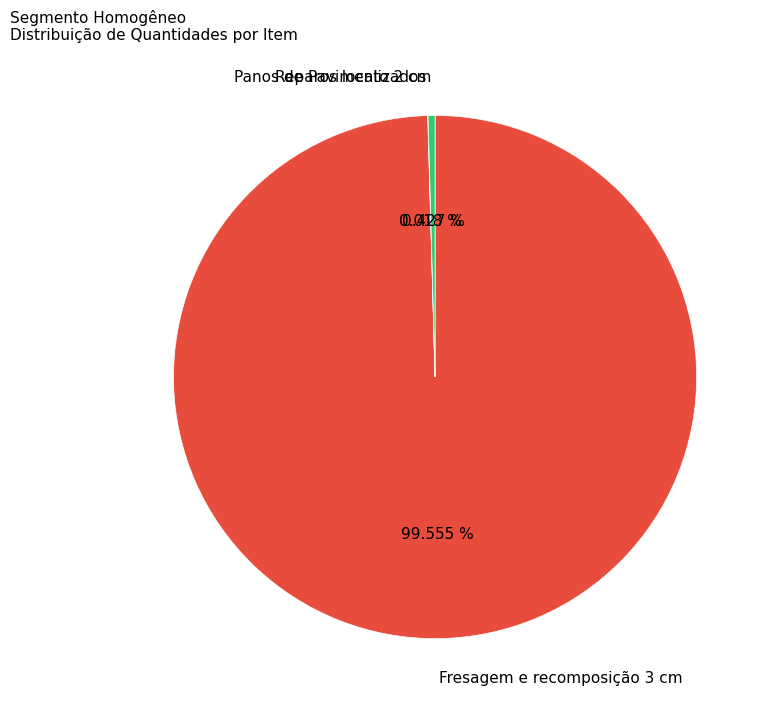

Does any single category account for the majority?

Yes